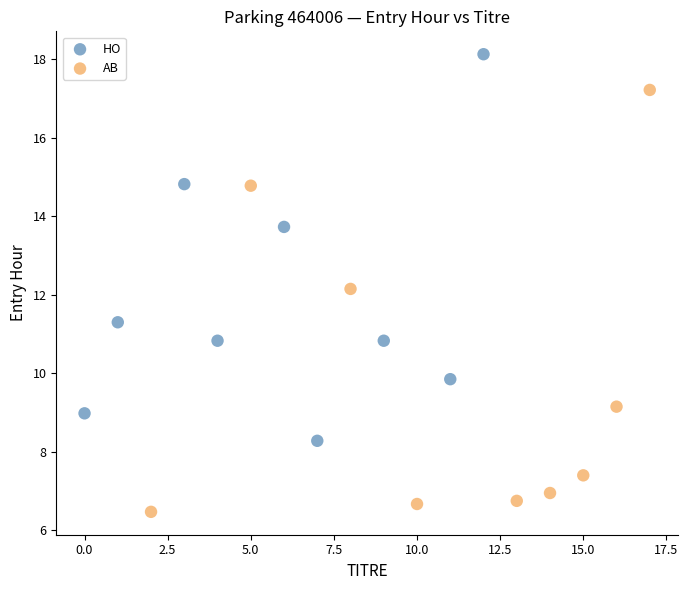

What are all the series names shown in the legend?

HO, AB